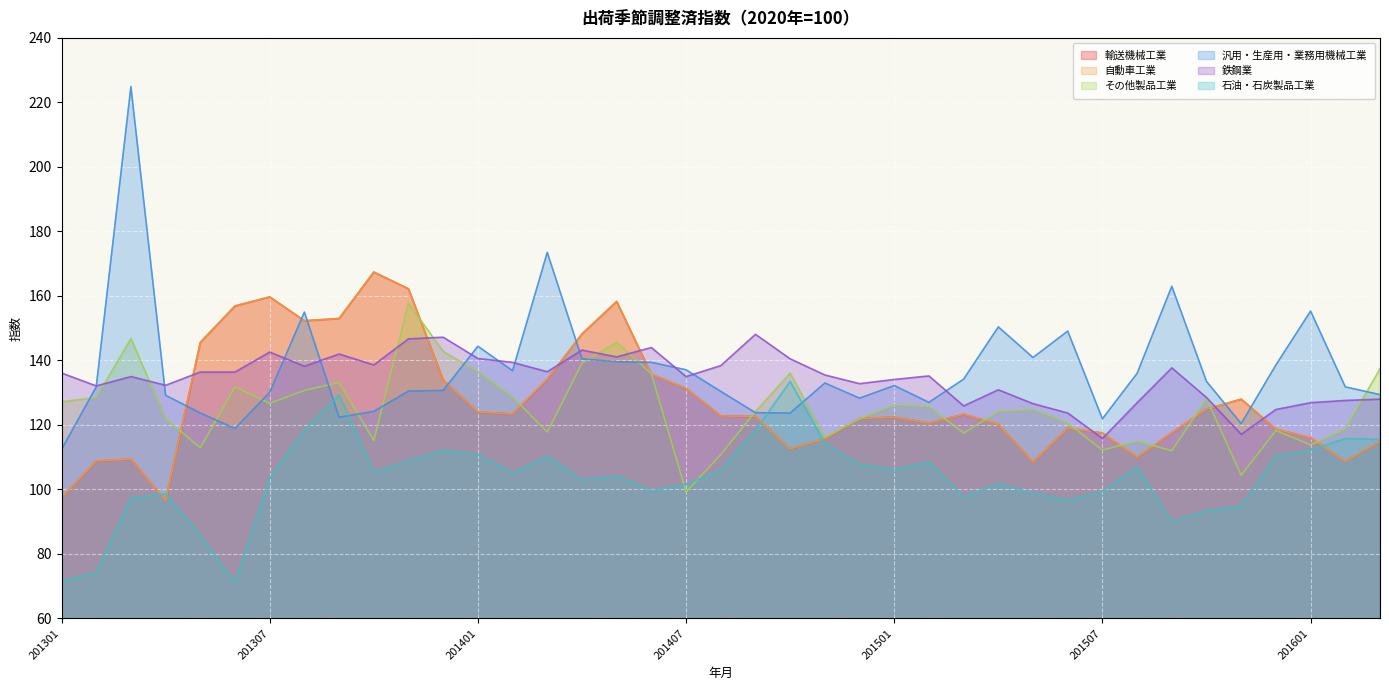

True or false: 鉄鋼業 has a value of 142.6 at 201307.

True